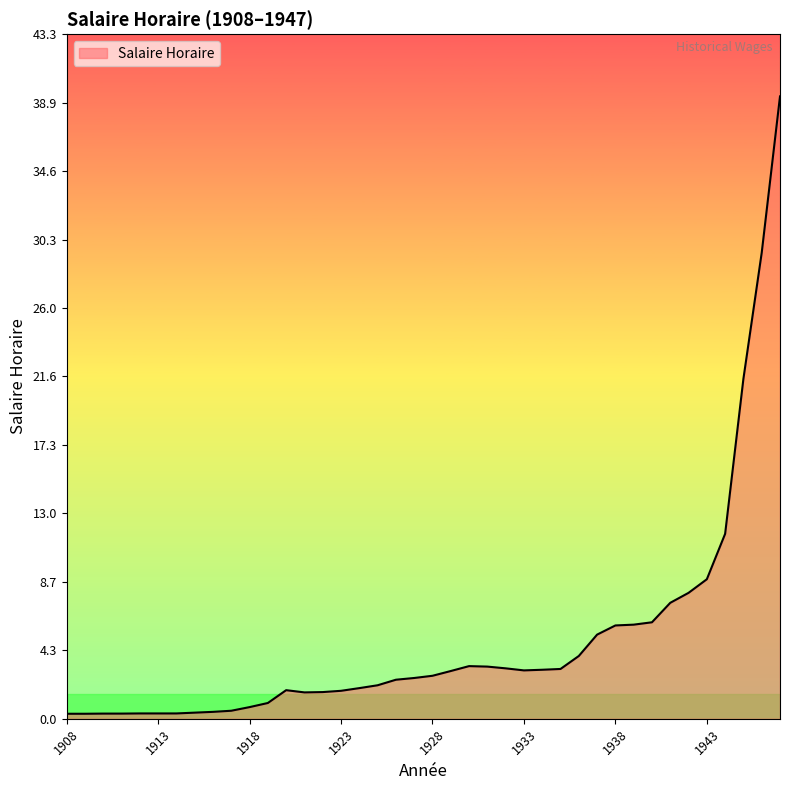

What is the minimum value shown in the chart?

0.3